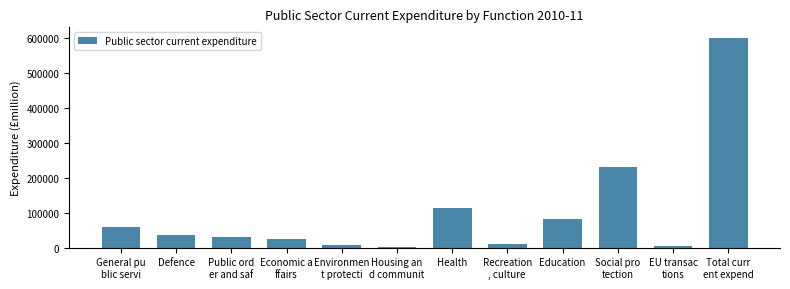

What is the maximum value shown in the chart?

600155